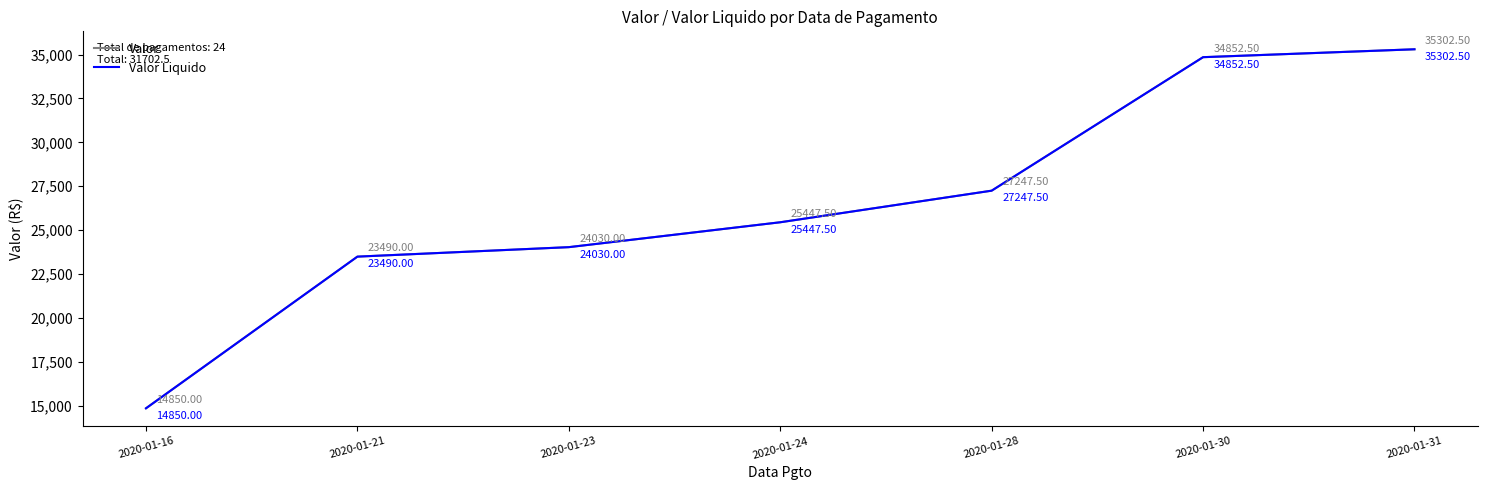

Where does the Valor Liquido series first go above 25447?

2020-01-24